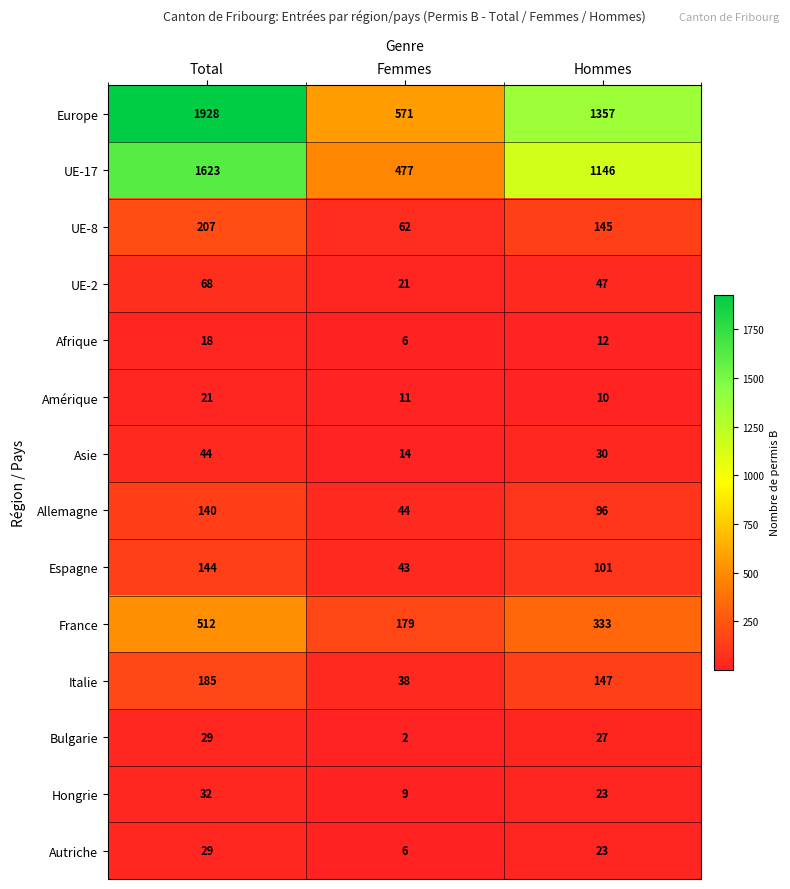

Where is Espagne nearest to the value 93?

Hommes